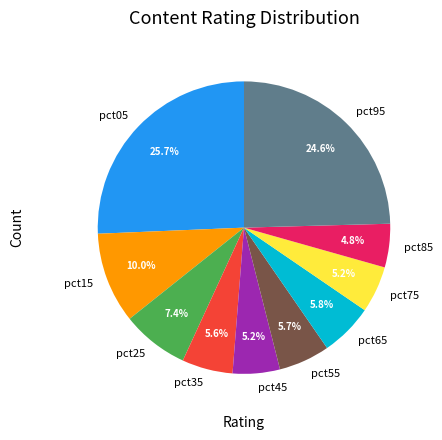

Combined, do pct65 and pct55 account for over 50%?

No